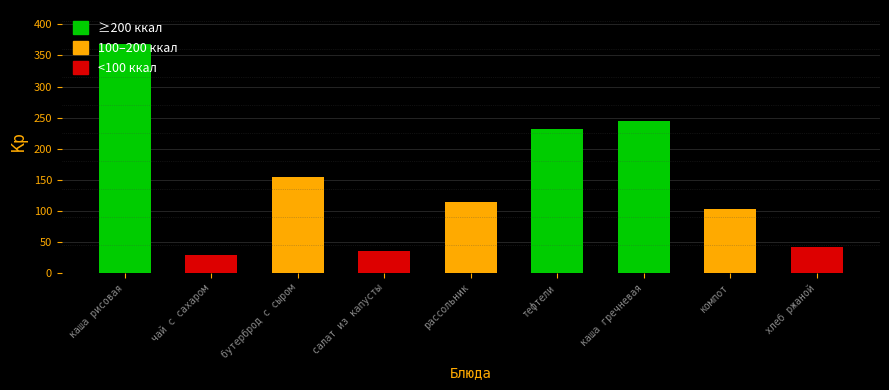

Rank the categories by value from lowest to highest.

чай с сахаром, салат из капусты, хлеб ржаной, компот, рассольник, бутерброд с сыром, тефтели, каша гречневая, каша рисовая